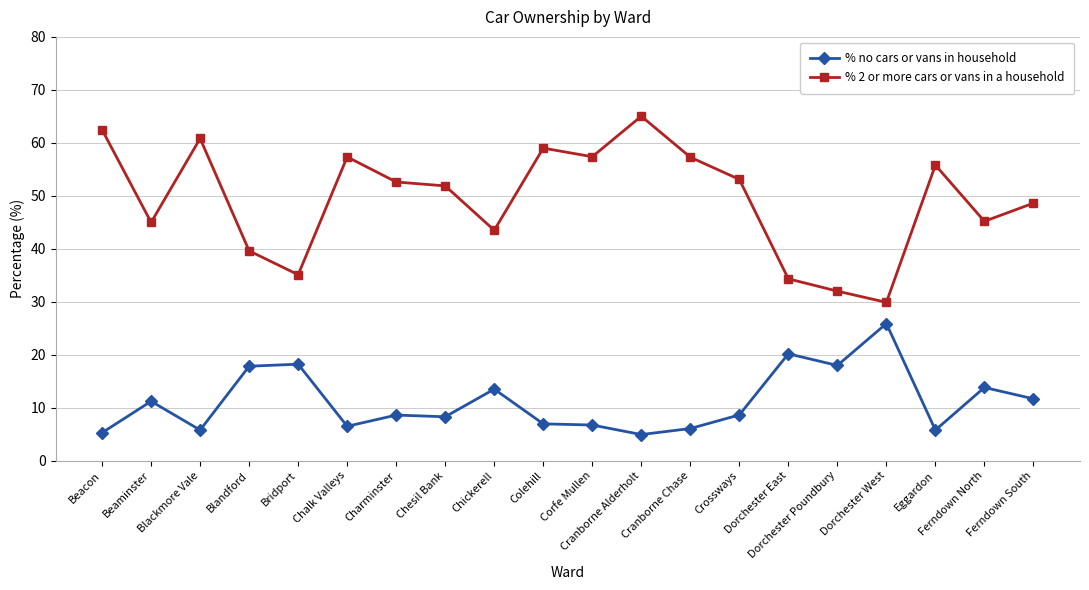

List the series in order of their peak value, highest first.

% 2 or more cars or vans in a household, % no cars or vans in household